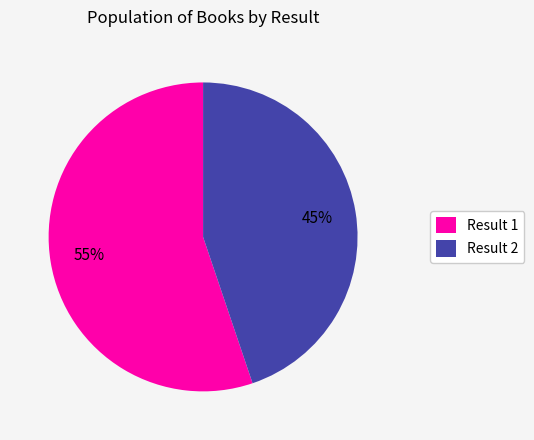

Which slice represents more than half of the pie?

Result 1